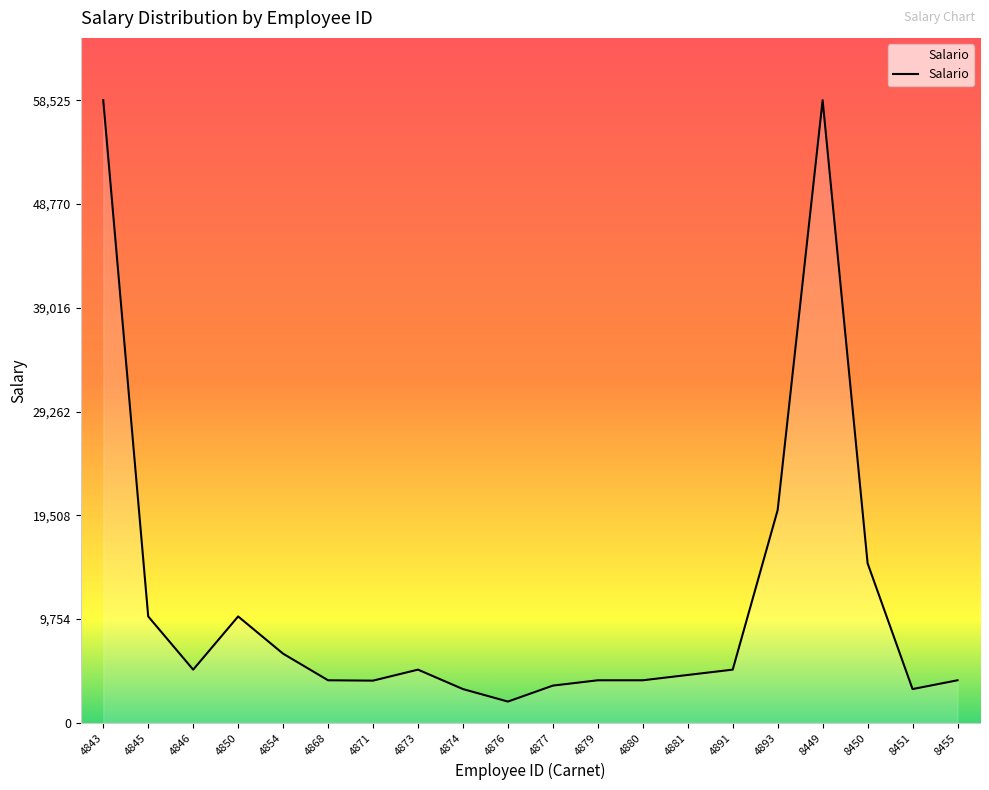

What is the change in value from 4843 to 4873?

-53525